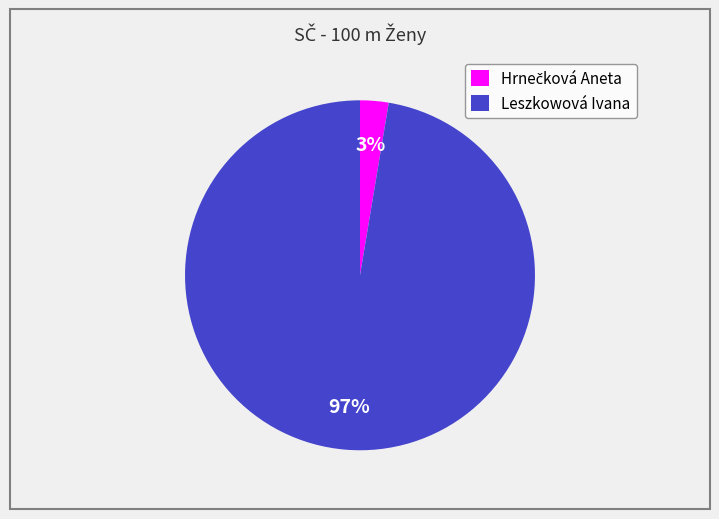

Which category has the biggest portion of the pie?

Leszkowová Ivana